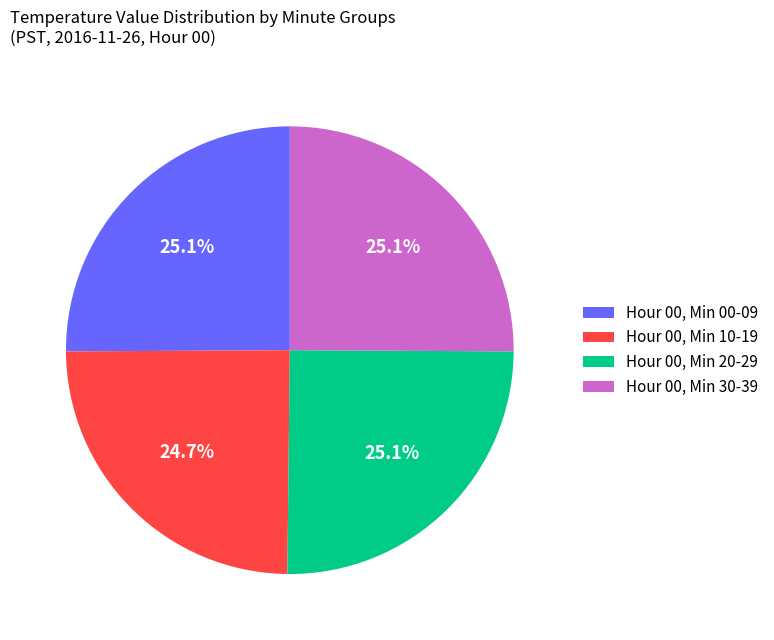

Is there a majority slice in this chart?

No